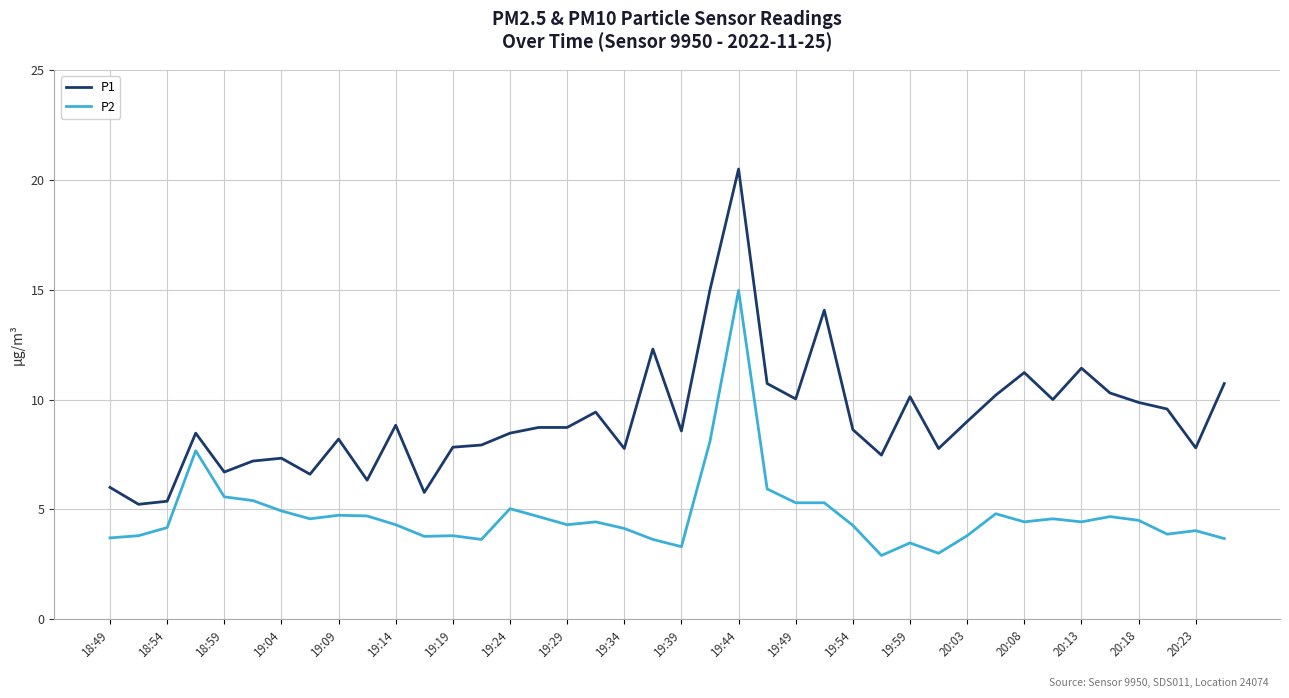

List the series in order of their overall mean, highest first.

P1, P2